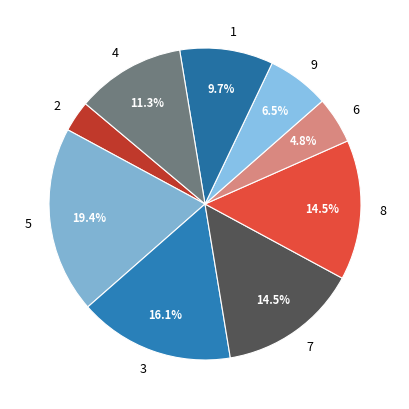

What percentage is NOT represented by 7?

85.5%